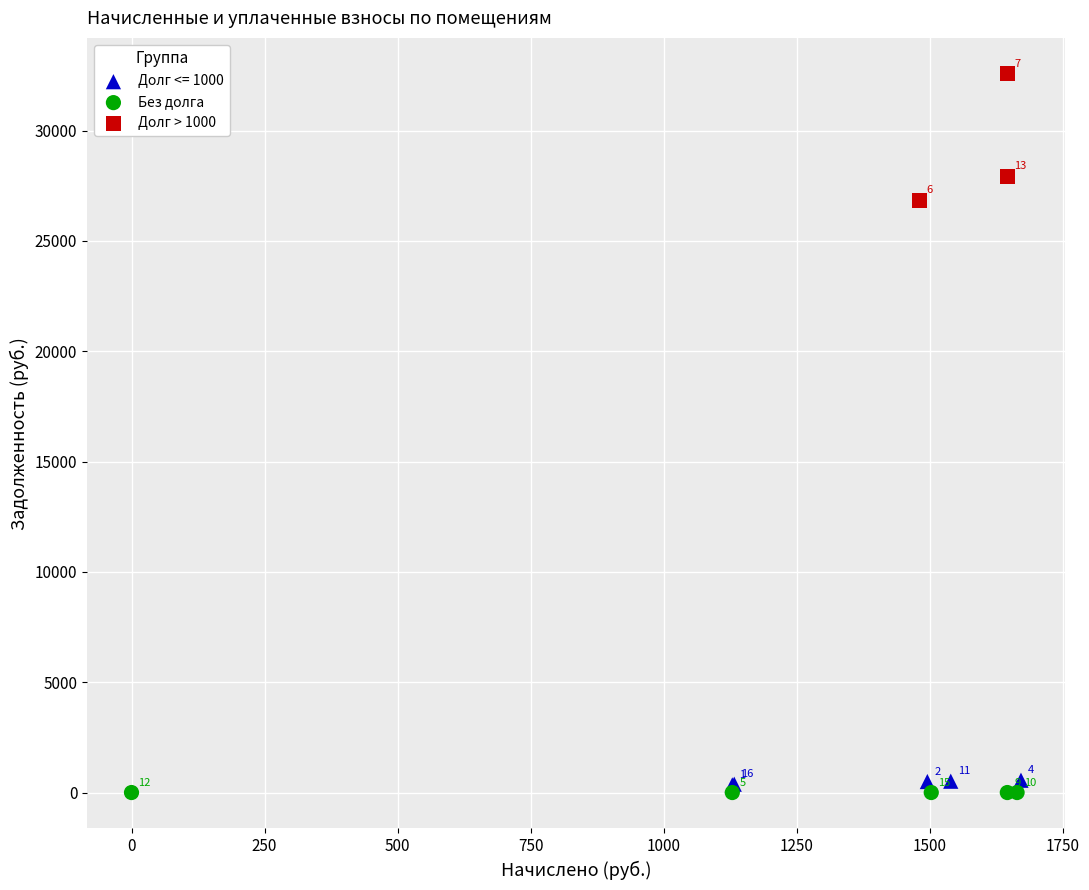

Which series contains the highest Y value?

Долг > 1000